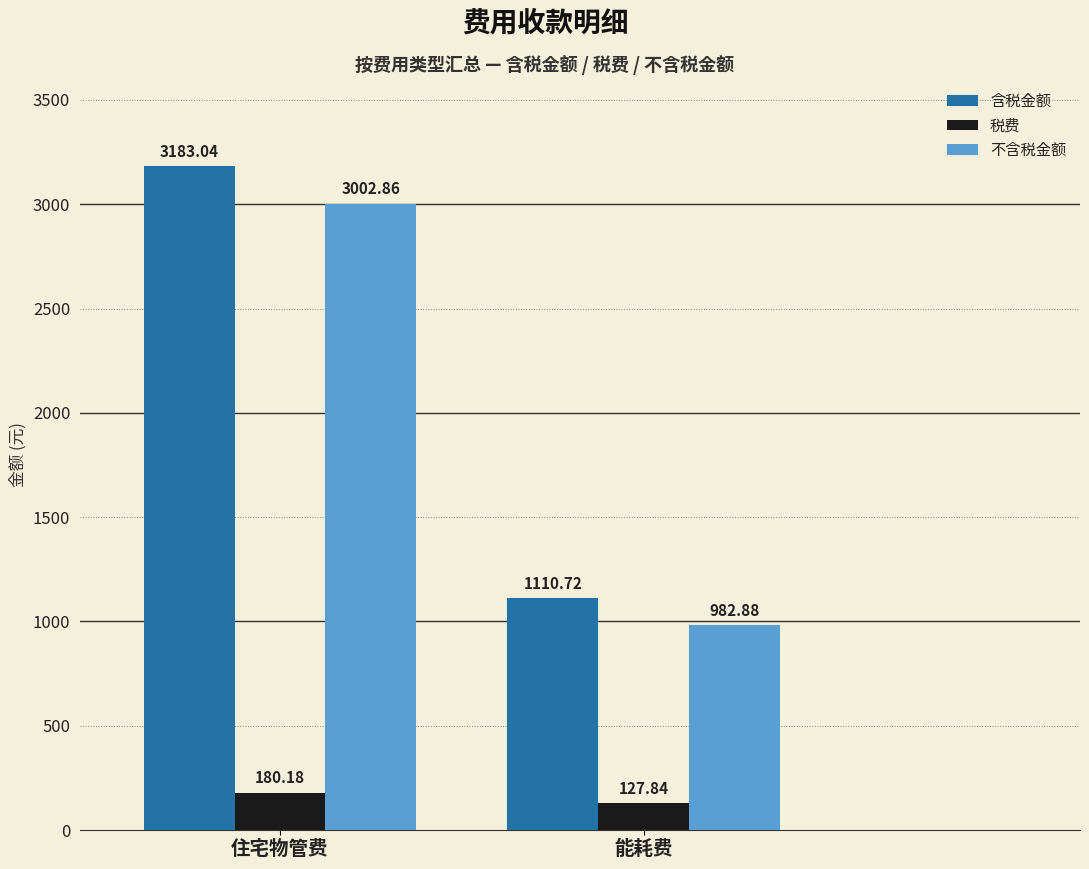

True or false: 含税金额 has a value of 3183.0 at 住宅物管费.

True